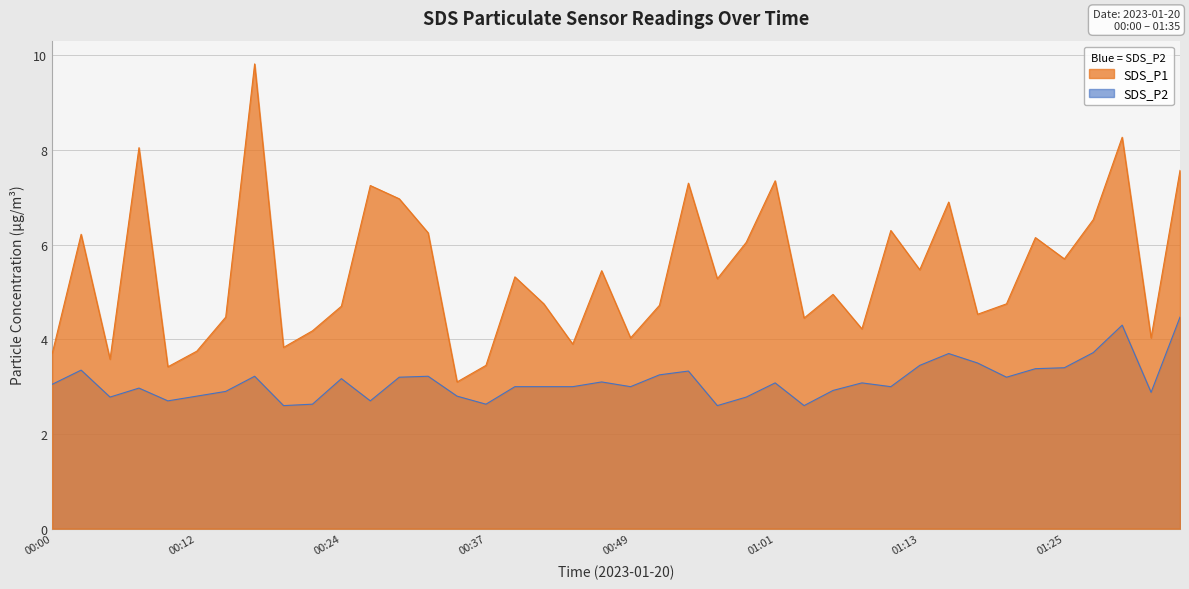

Which series has the largest total across all categories?

SDS_P1